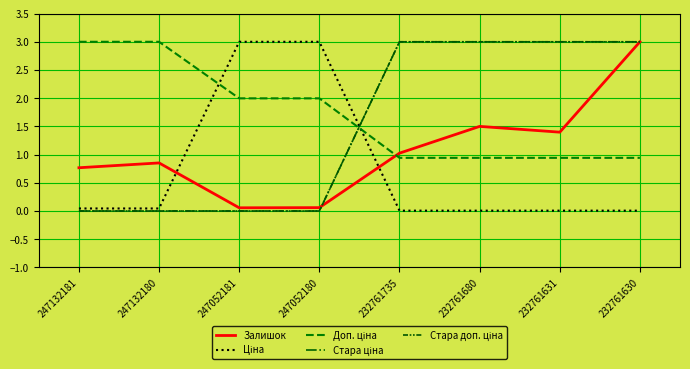

How many lines are shown in the chart?

5